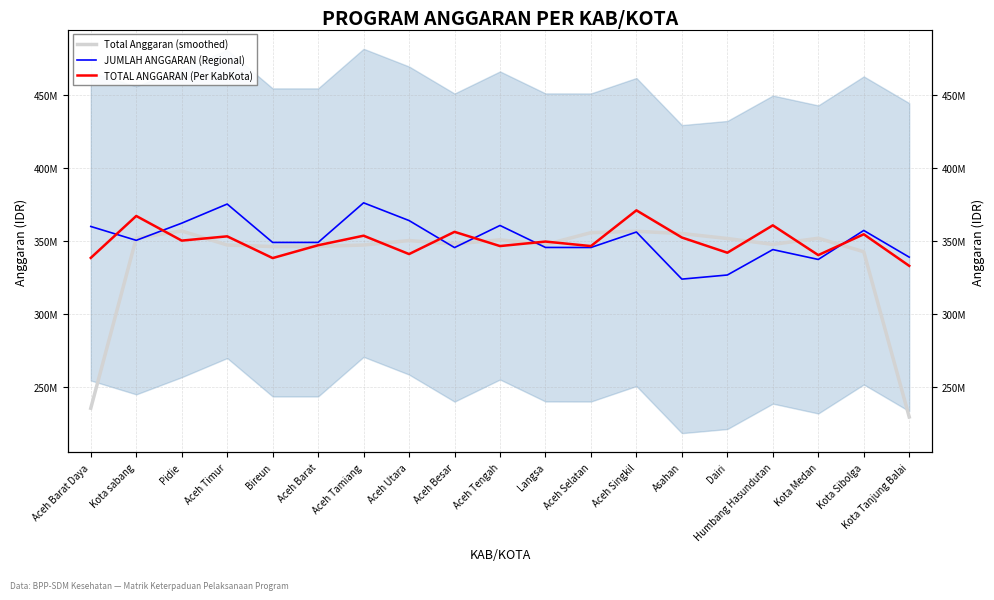

What is the sum of all JUMLAH ANGGARAN (Regional) values?

6668434987.1